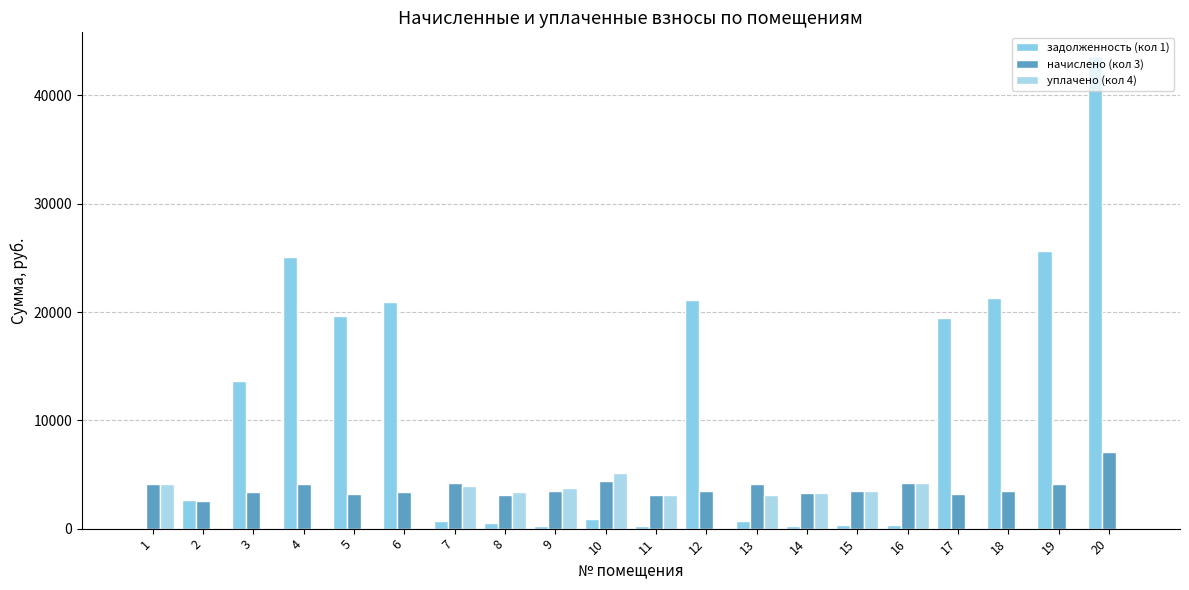

How many groups of bars are there?

20